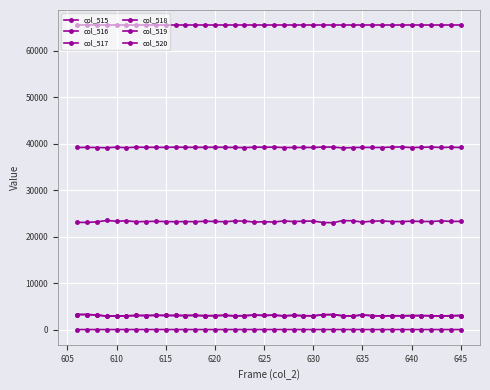

Does the chart have visible grid lines?

Yes